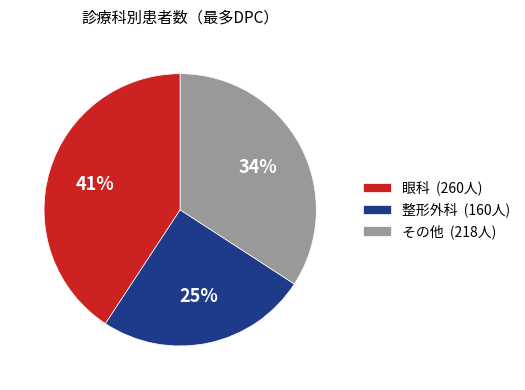

What is the smallest slice in the pie chart?

整形外科 (160人)